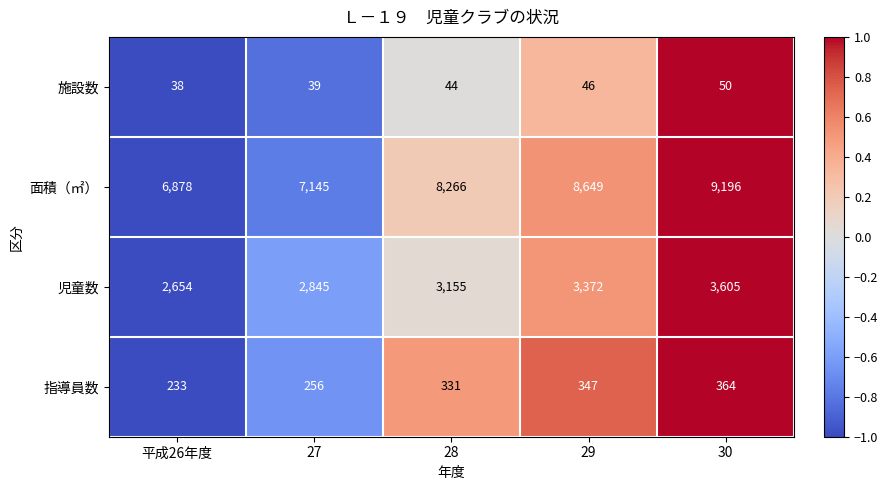

Between 平成26年度 and 30, which series saw the biggest shift?

面積（㎡）